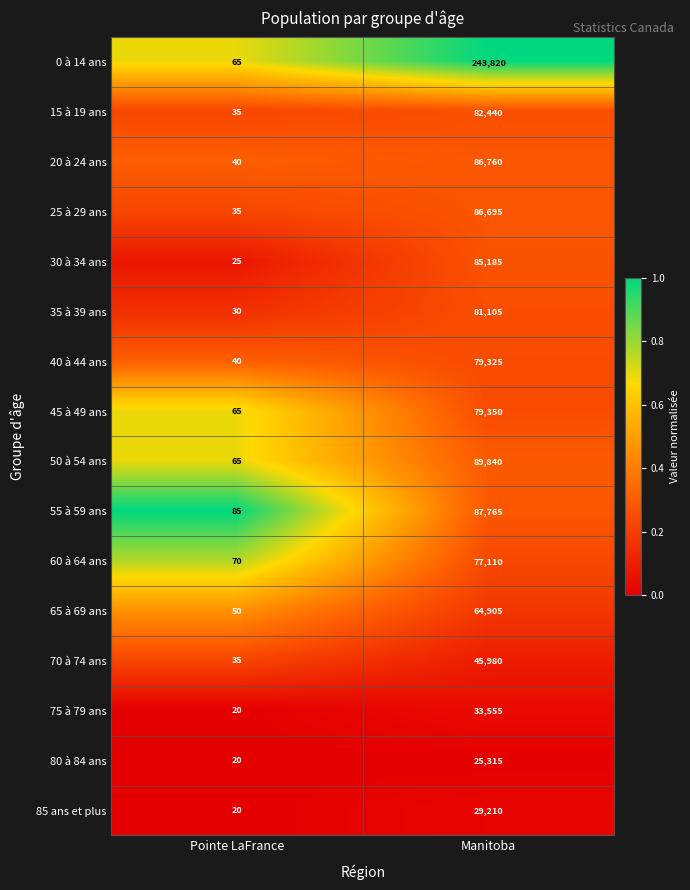

At which label is 35 à 39 ans closest to 40567?

Pointe LaFrance